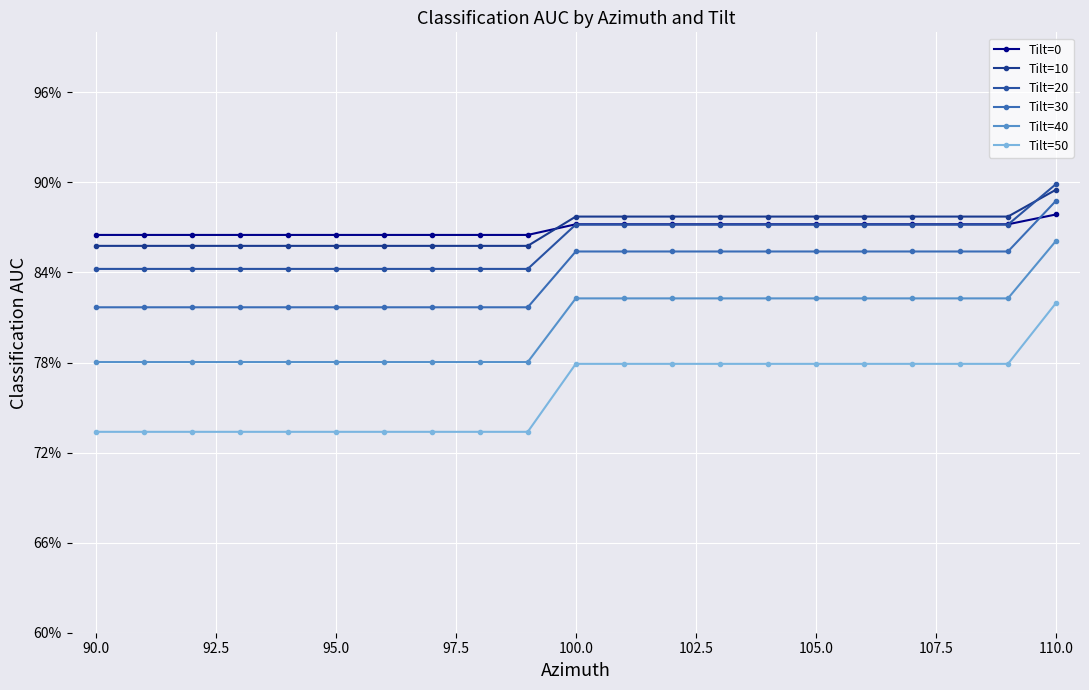

List the series in order of their peak value, highest first.

Tilt=20, Tilt=10, Tilt=30, Tilt=0, Tilt=40, Tilt=50